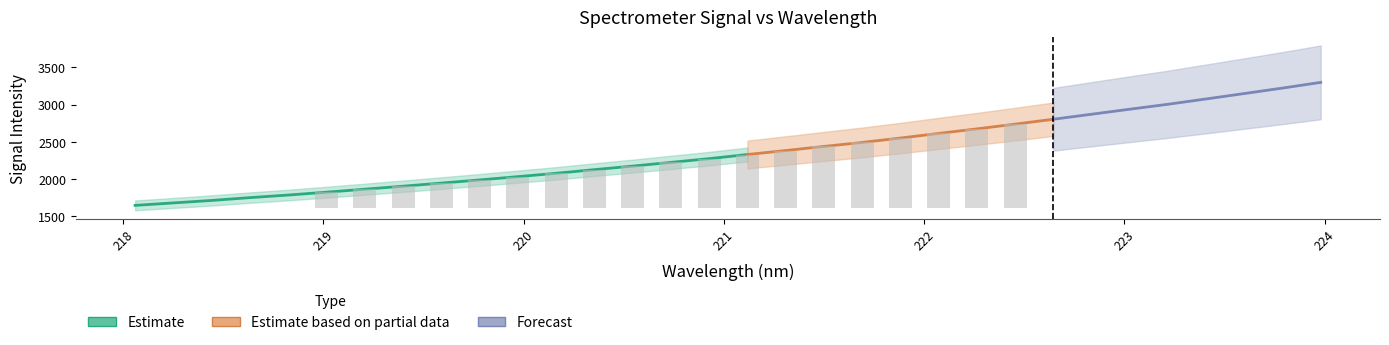

What is the spread (max minus min) of values at 9?

1770.4